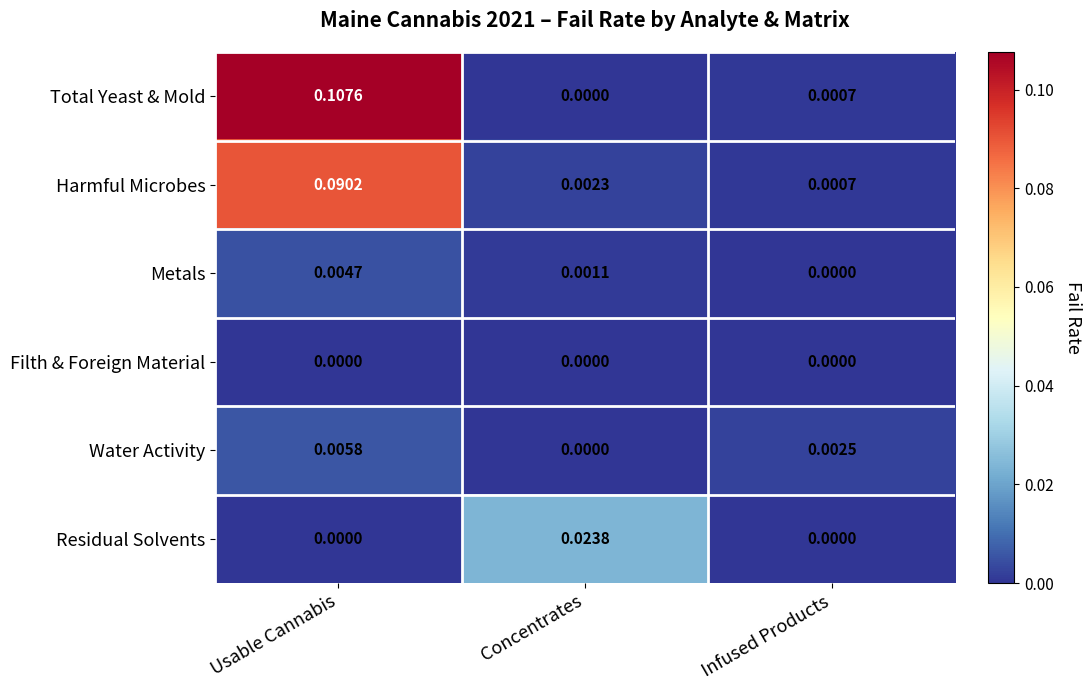

List the series in order of their peak value, lowest first.

Filth & Foreign Material, Metals, Water Activity, Residual Solvents, Harmful Microbes, Total Yeast & Mold